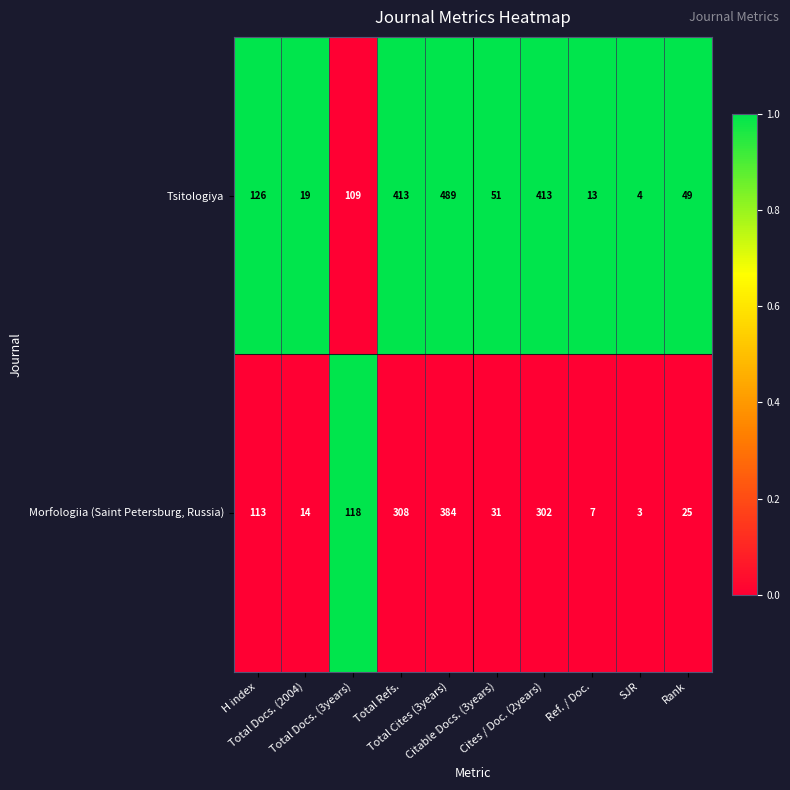

At which category does the chart reach its minimum across all series?

SJR